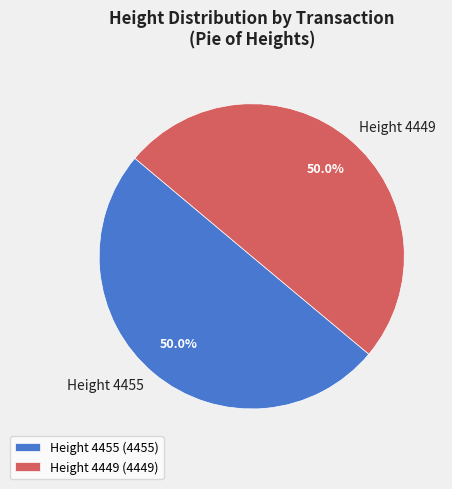

Is it true that Height 4449 is 50% of the pie?

True